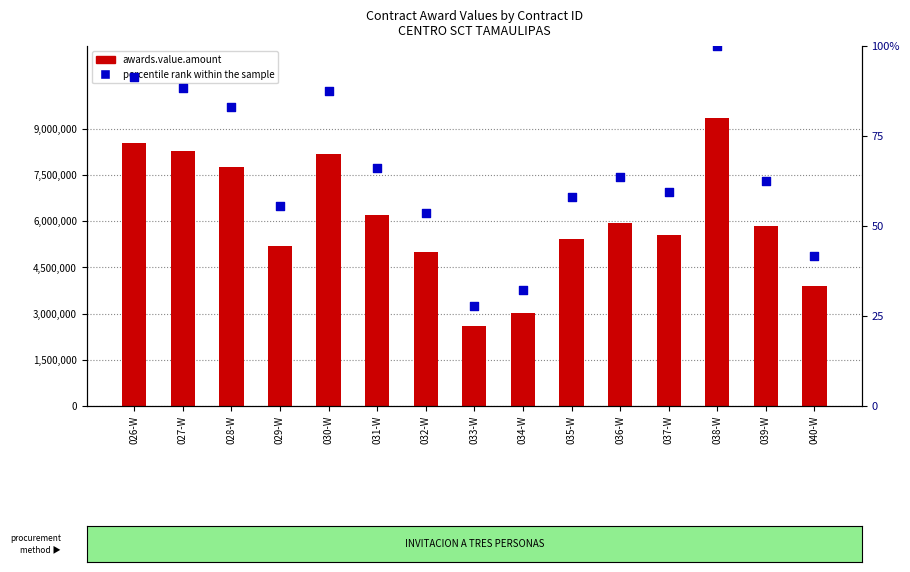

Which series contains the lowest Y value?

percentile rank within the sample